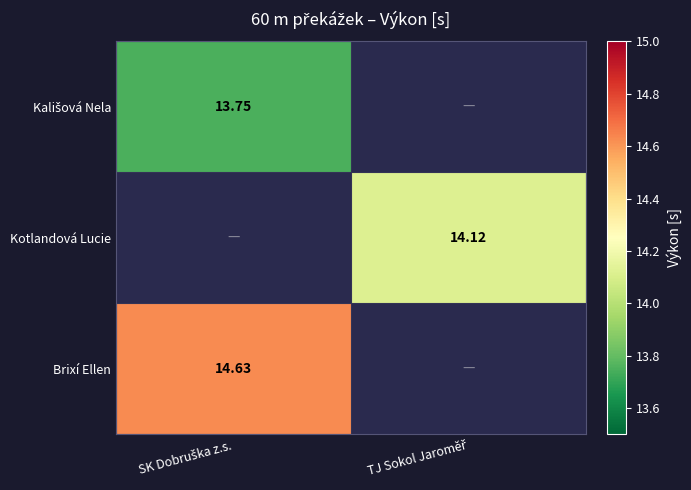

Count the number of categories in the chart.

2